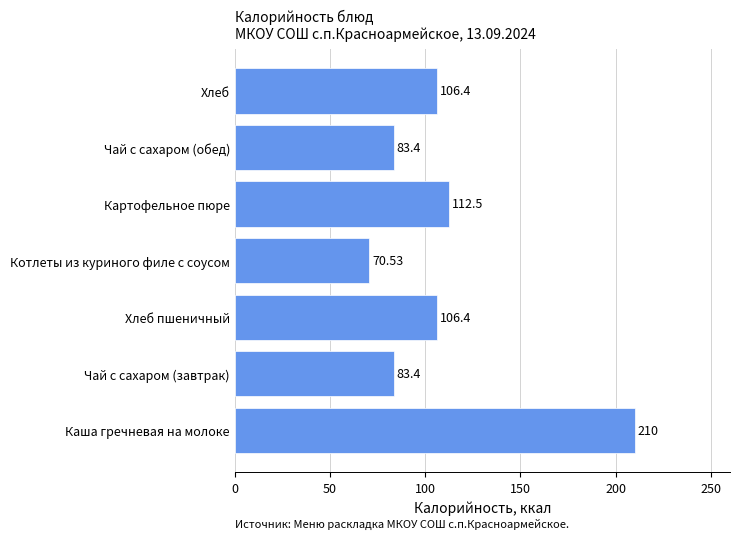

What is the sum of the values at Каша гречневая на молоке and Котлеты из куриного филе с соусом?

280.5